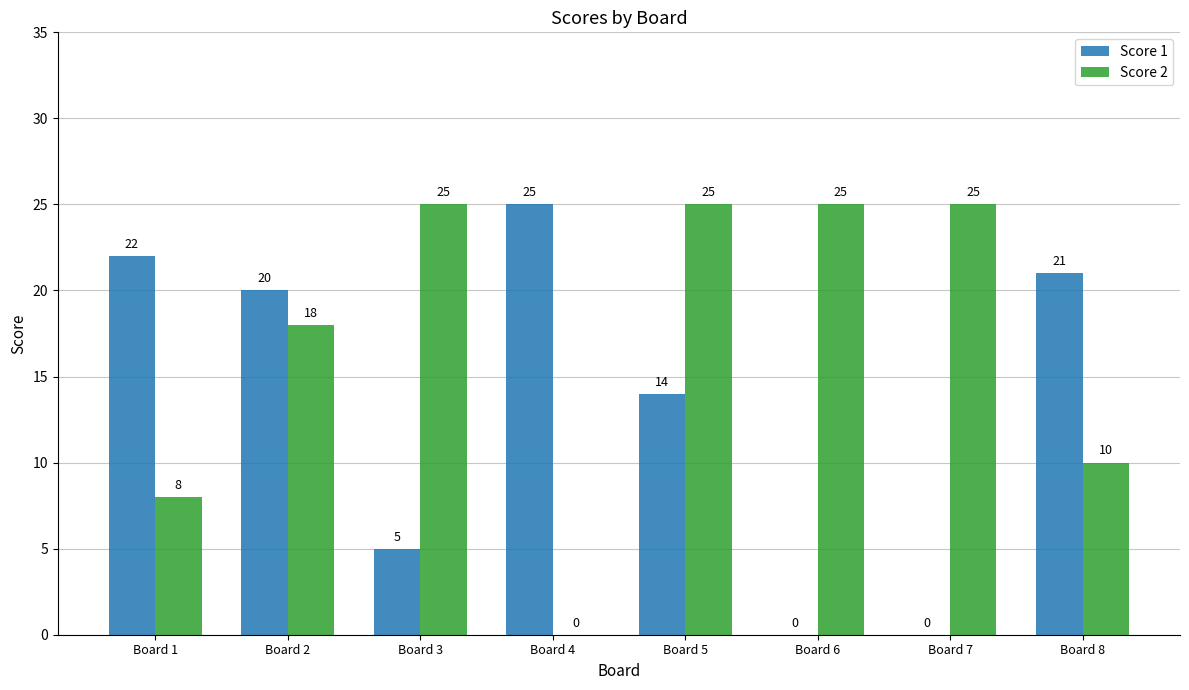

Between Board 1 and Board 6, which series saw the biggest shift?

Score 1